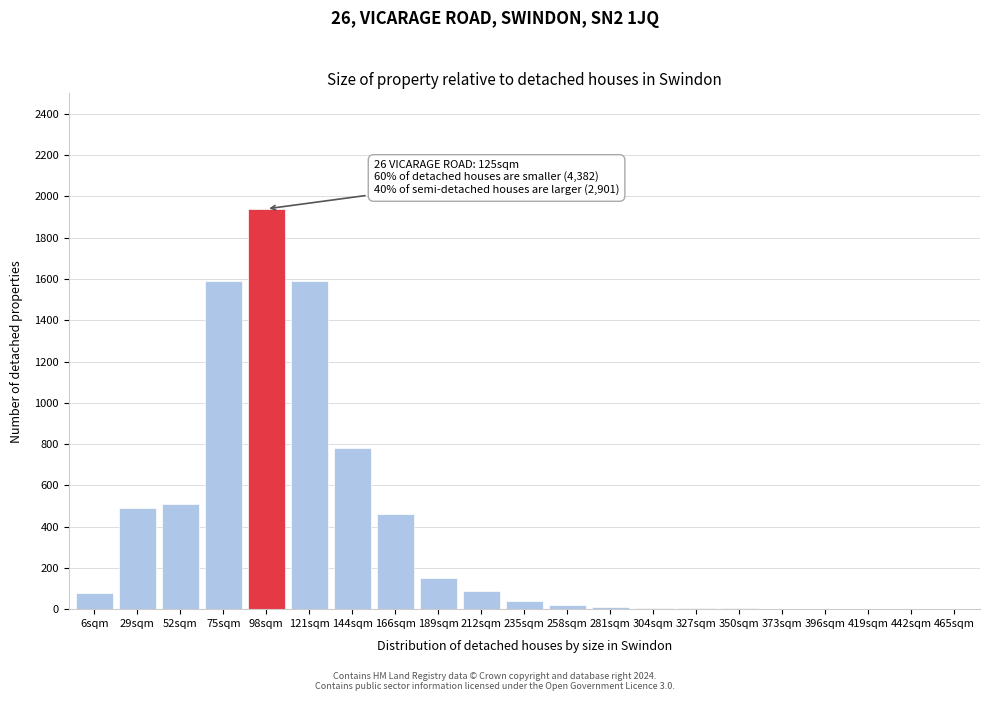

Which label corresponds to the largest value in the chart?

98sqm